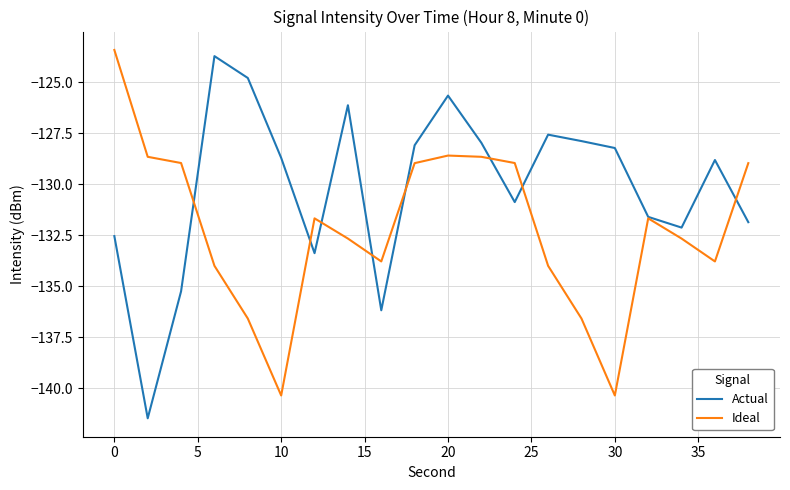

List the series in order of their overall mean, highest first.

Actual, Ideal